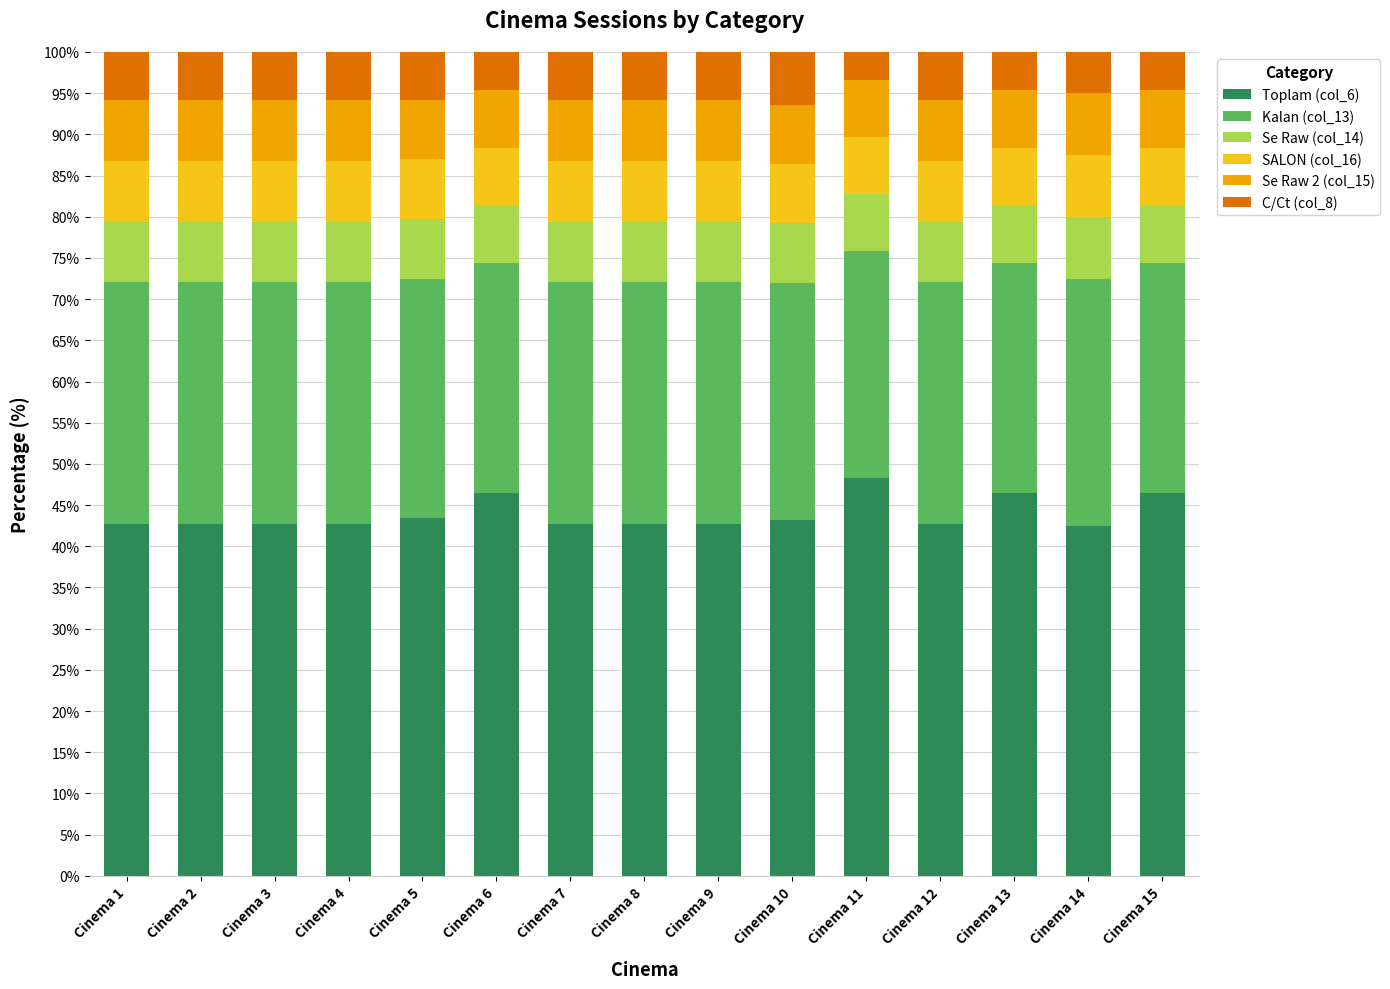

What is the total value across all series at Cinema 5?

100.0